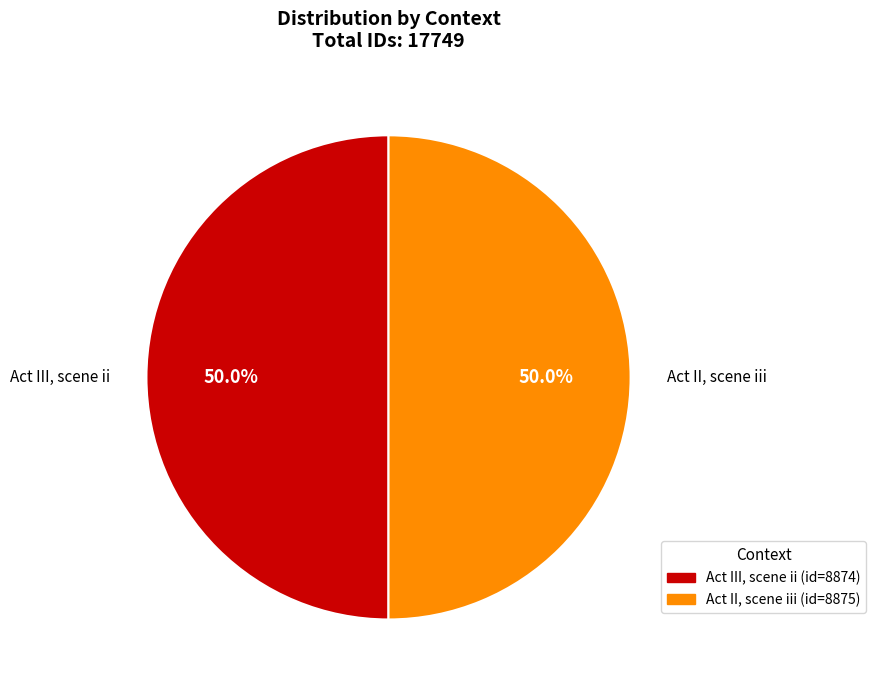

What percentage is the Act III, scene ii slice, to the nearest percent?

50%